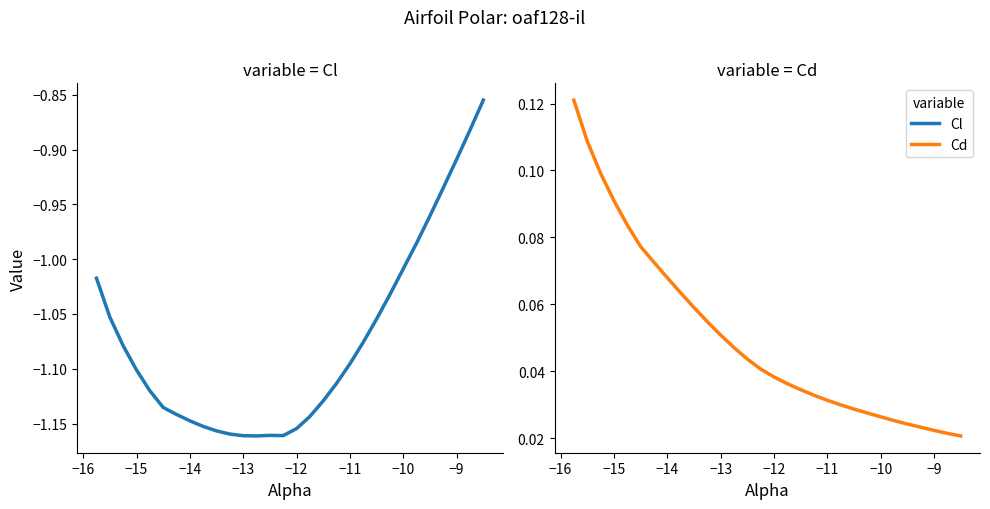

List the series in order of their overall mean, highest first.

Cd, Cl